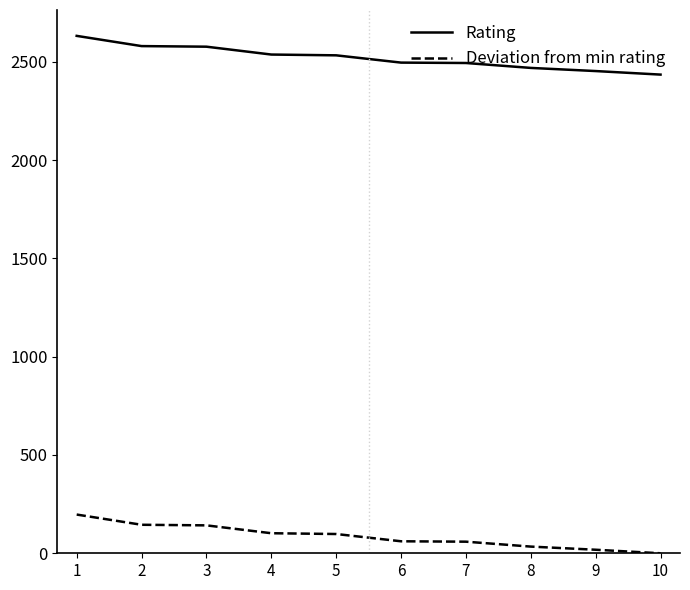

The value of Deviation from min rating at 1 is 197. True or false?

True